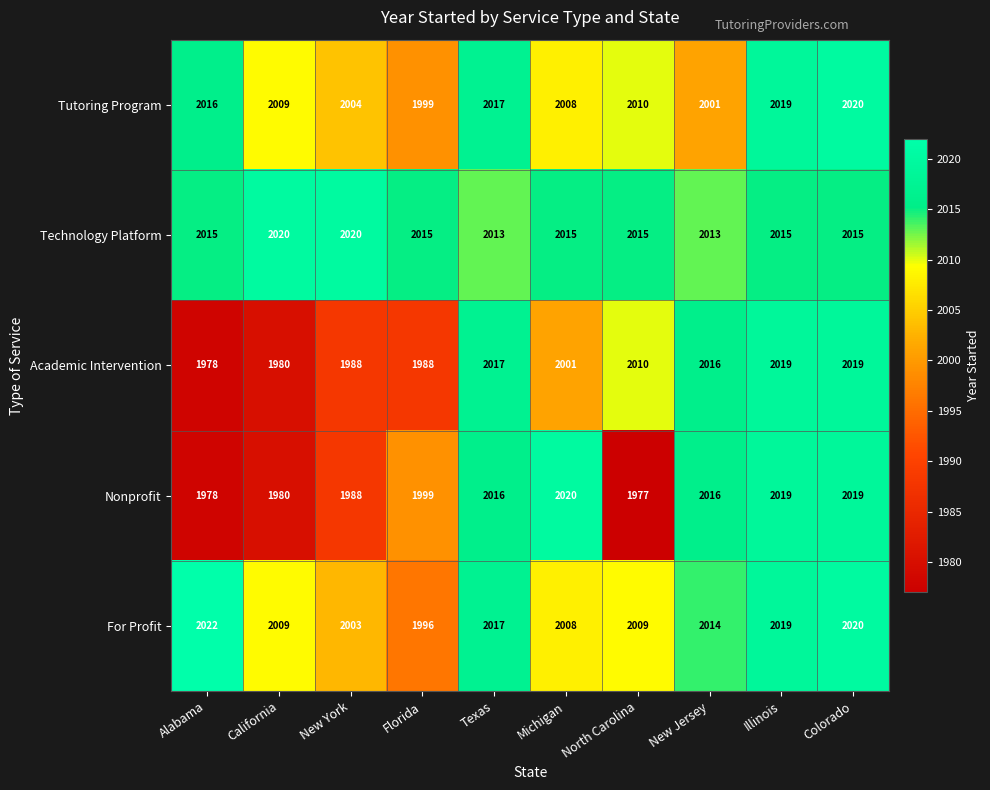

True or false: Nonprofit has a value of 1988 at New York.

True